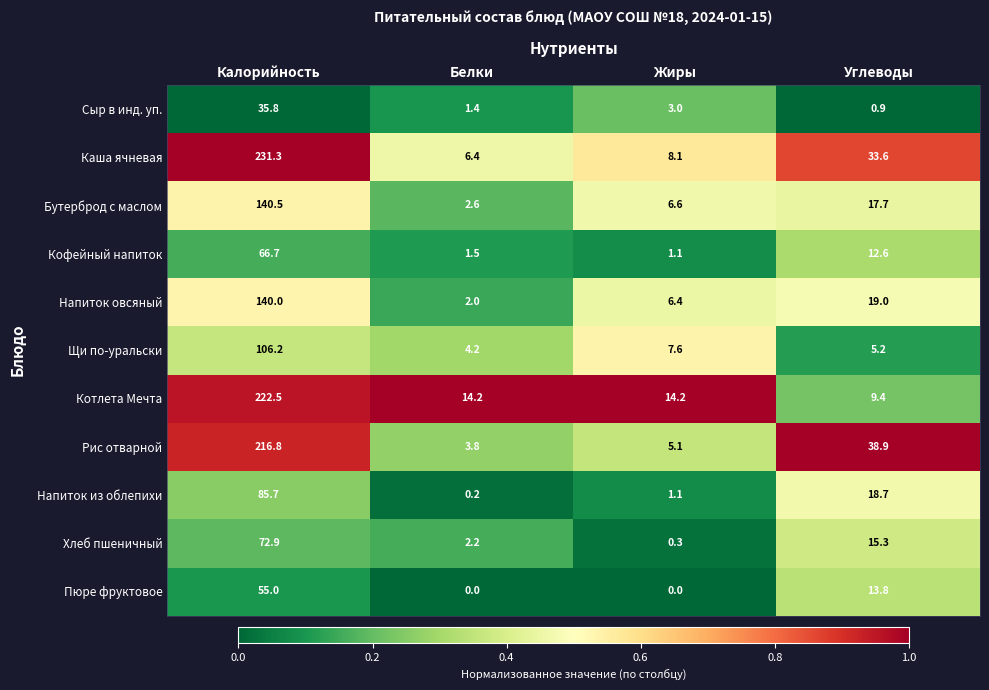

The value of Сыр в инд. уп. at Калорийность is 49.4. True or false?

False